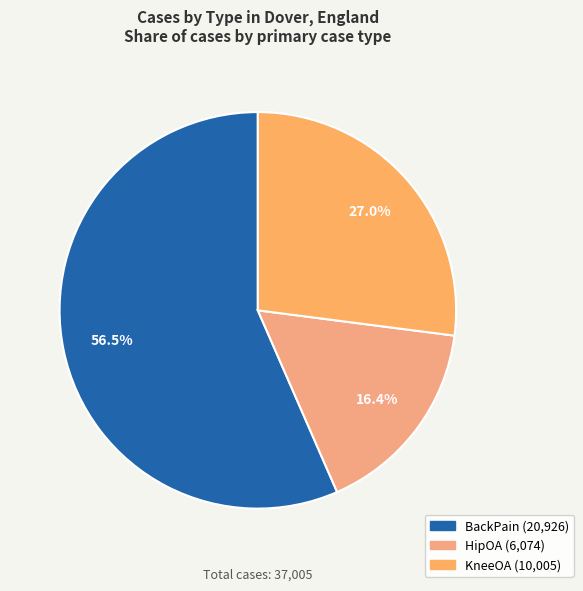

To the nearest percent, what is the combined percentage of BackPain and HipOA?

73%